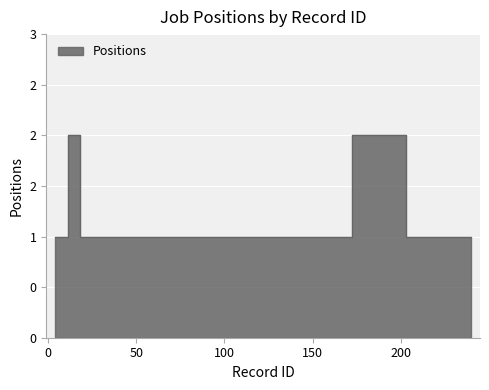

What is the smallest value displayed?

1